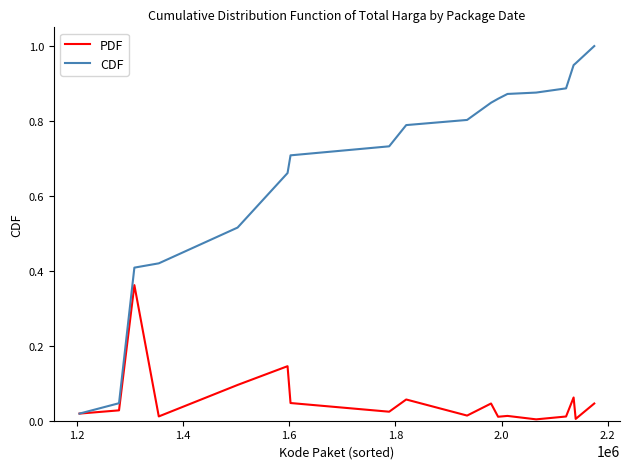

Which series has the largest range (max minus min)?

CDF